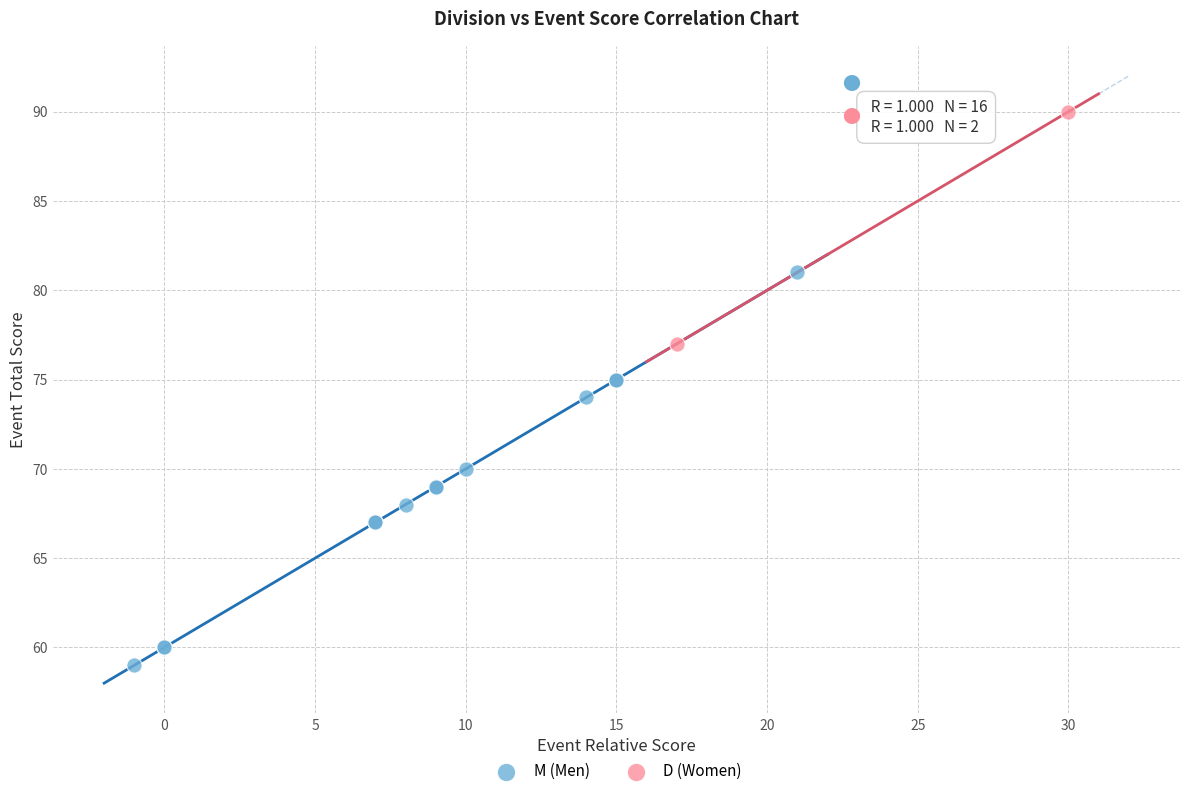

What are all the series names shown in the legend?

M (Men), D (Women)